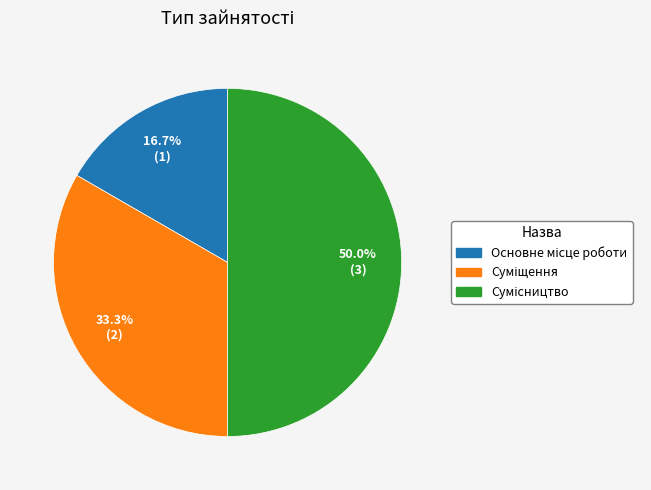

Do Сумісництво and Основне місце роботи together represent more than half of the pie?

Yes